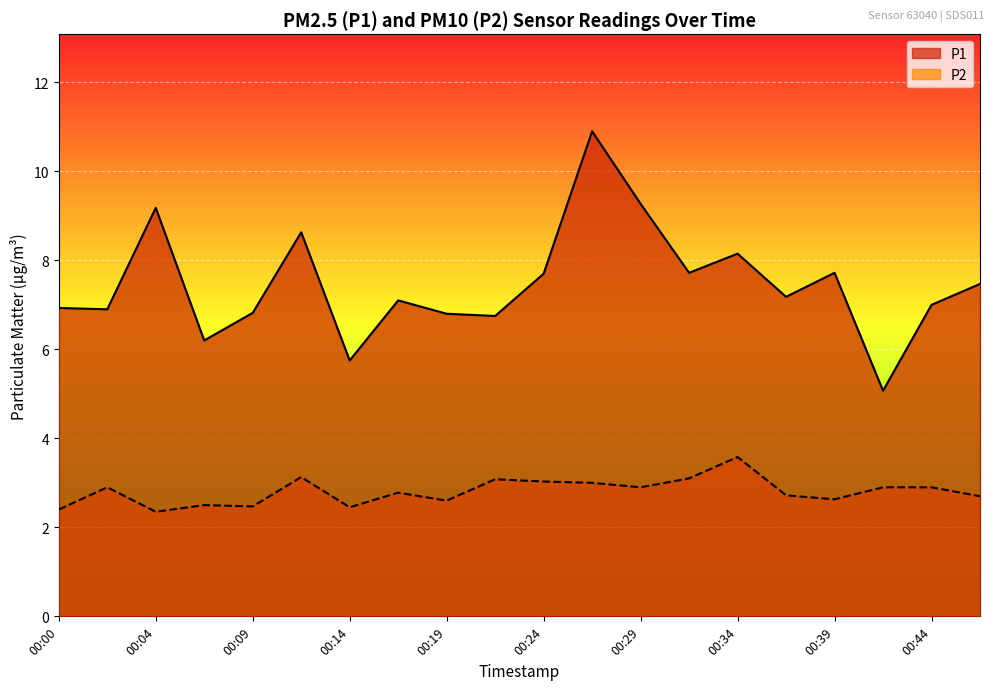

Where is P2 nearest to the value 2?

00:04